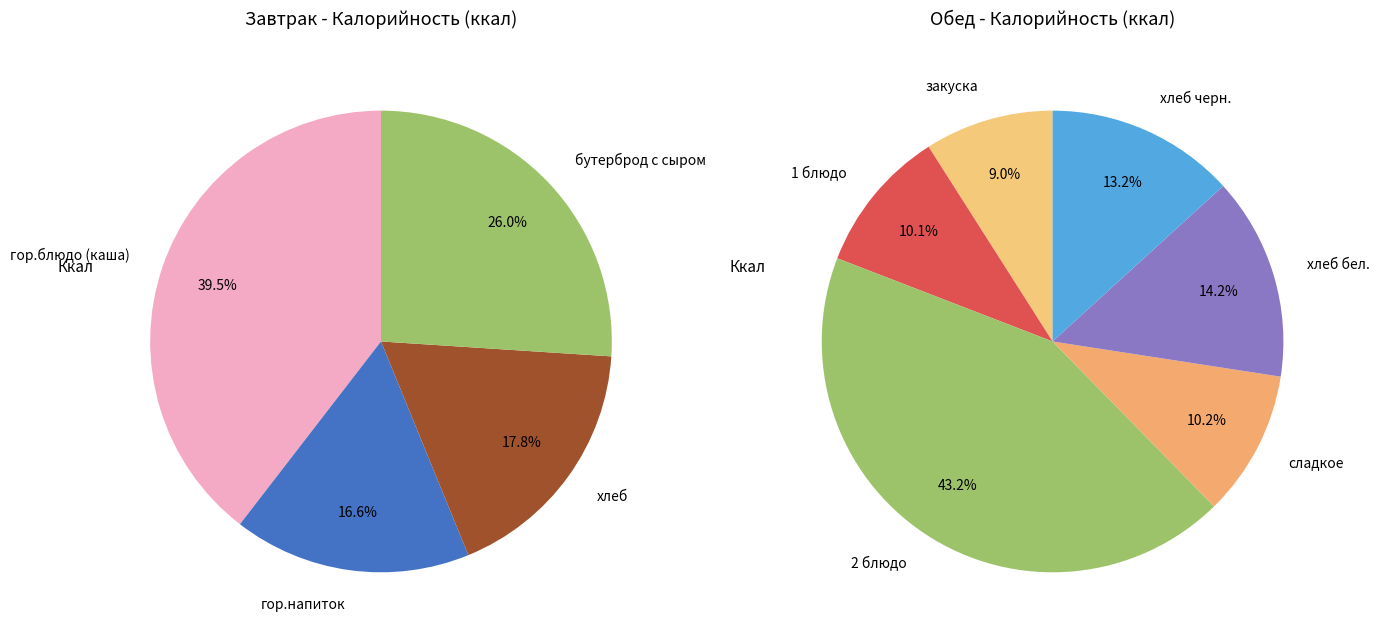

True or false: Завтрак accounts for 41% of the total.

True